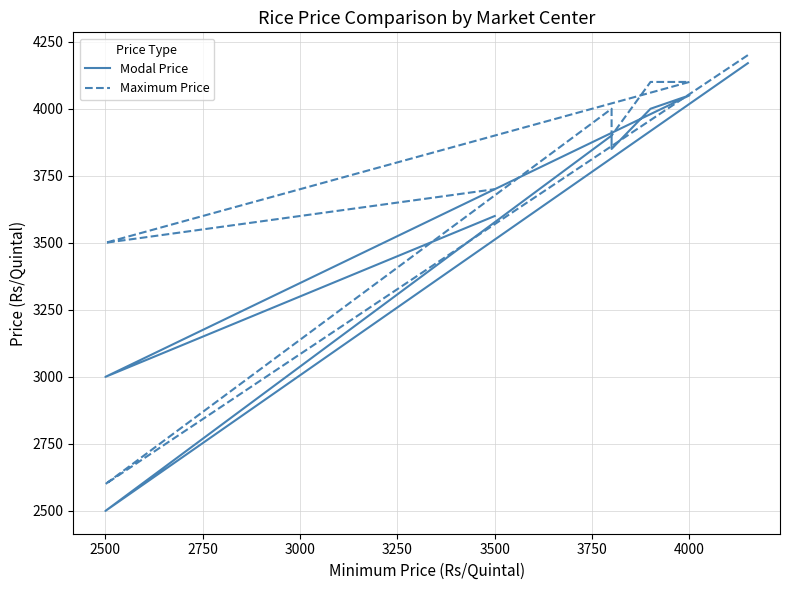

Is this an area chart (filled region under the line)?

No